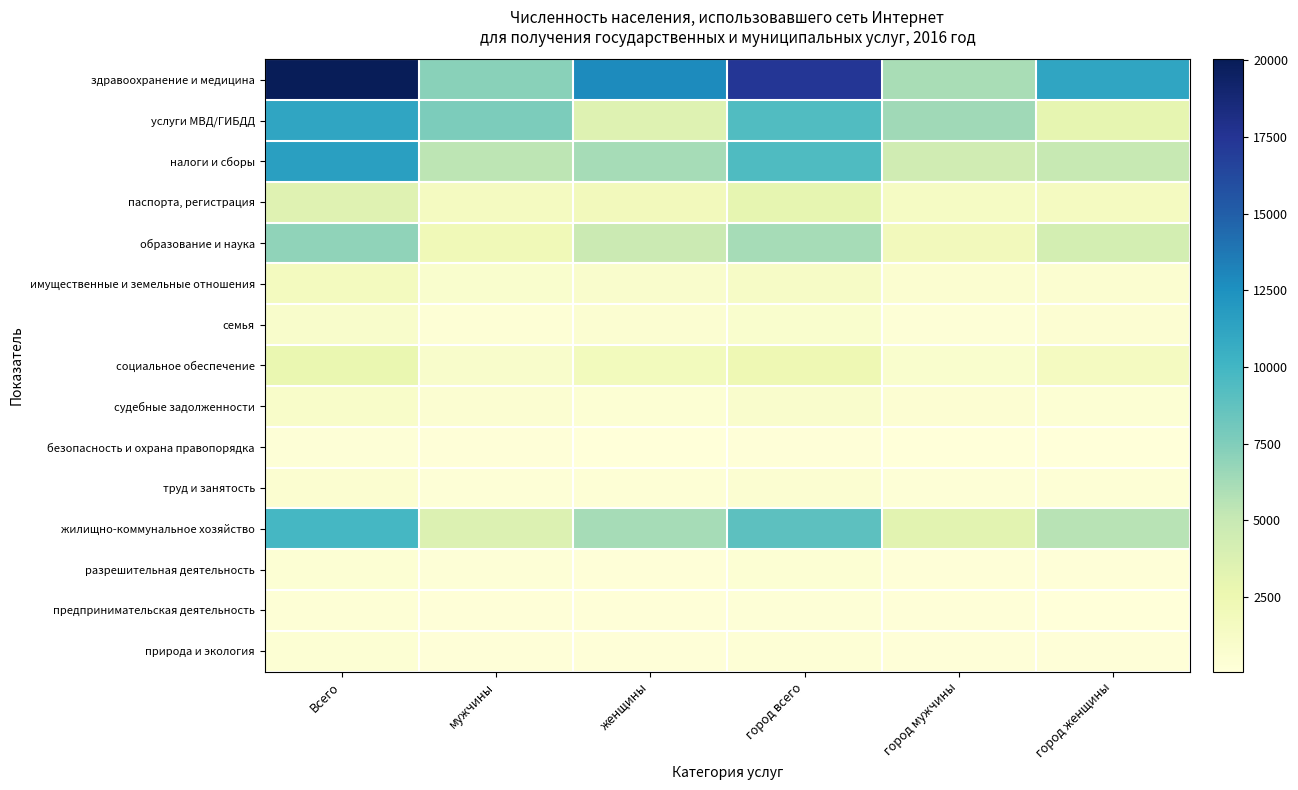

Which series has the largest total across all categories?

здравоохранение и медицина